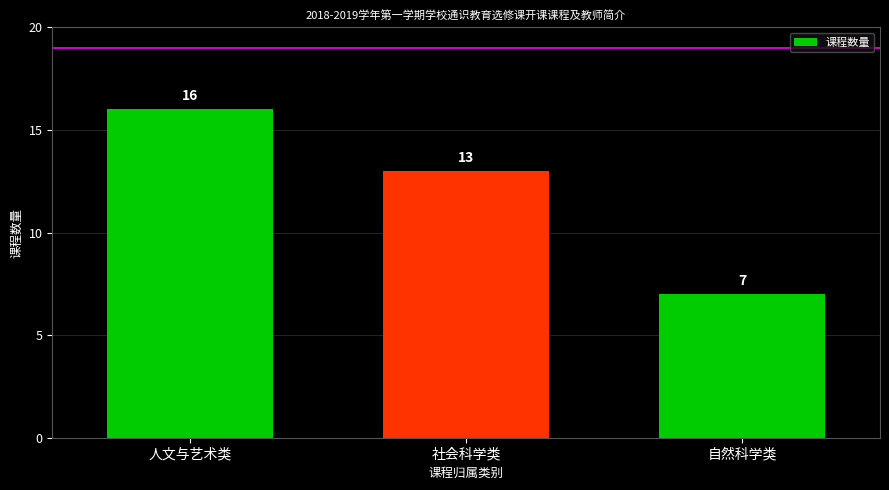

Reading right to left, transcribe all the data shown in this chart.

自然科学类=7	社会科学类=13	人文与艺术类=16